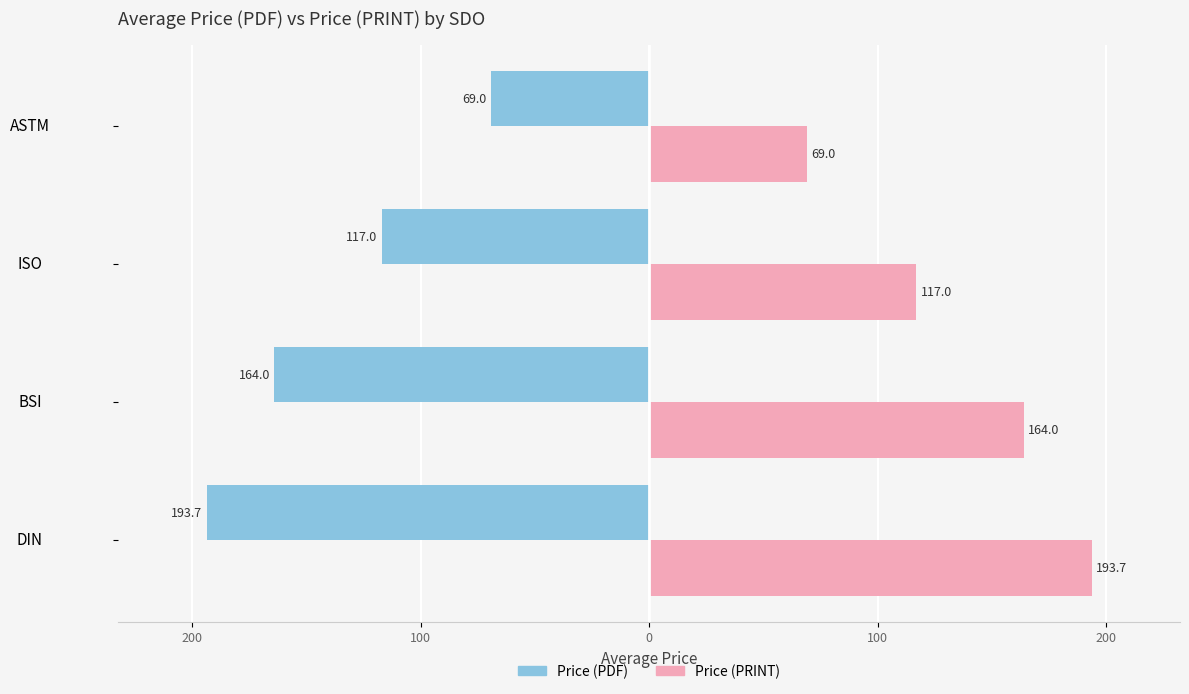

What are all the series names shown in the legend?

Price (PDF), Price (PRINT)